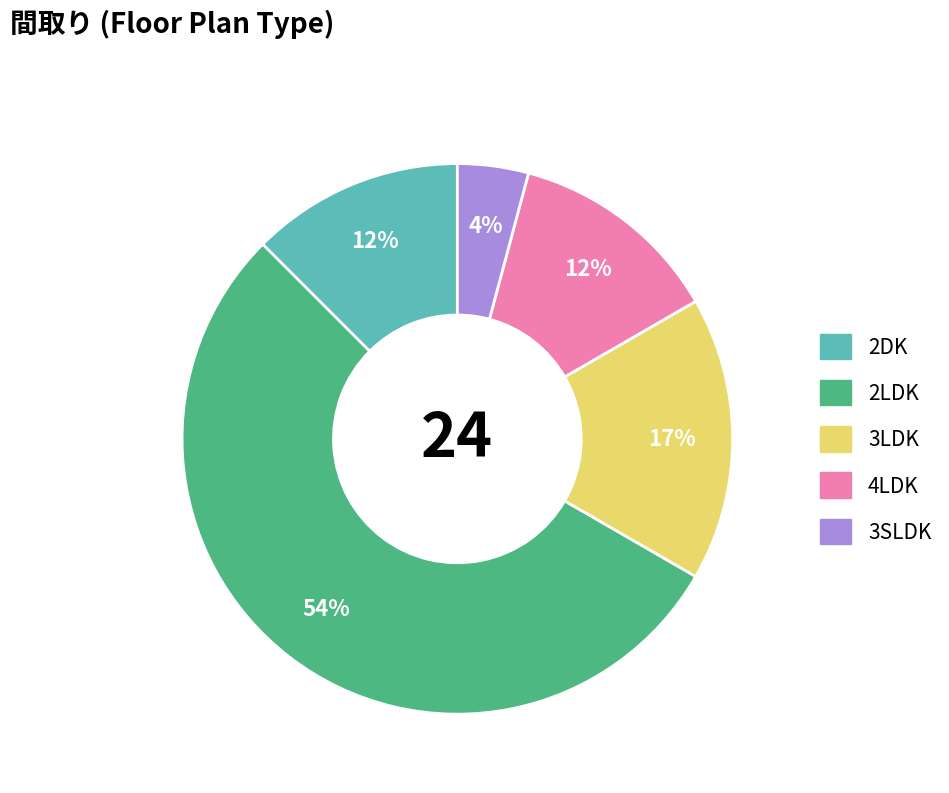

How many slices are in this pie chart?

5